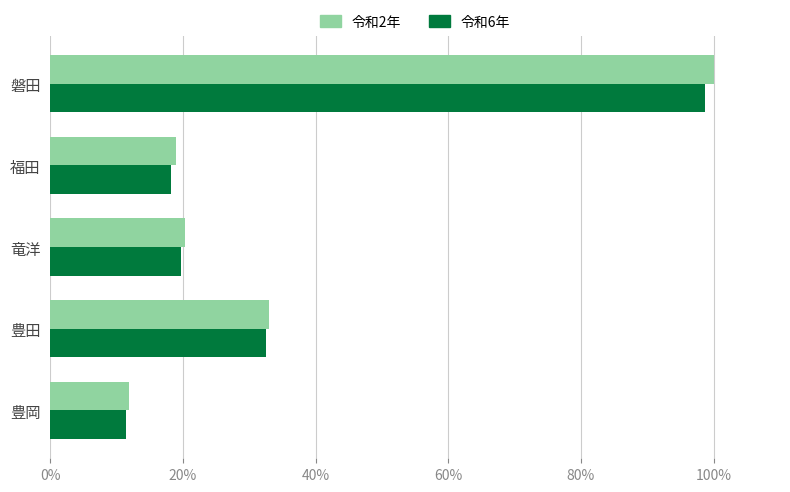

What are all the series names shown in the legend?

令和2年, 令和6年